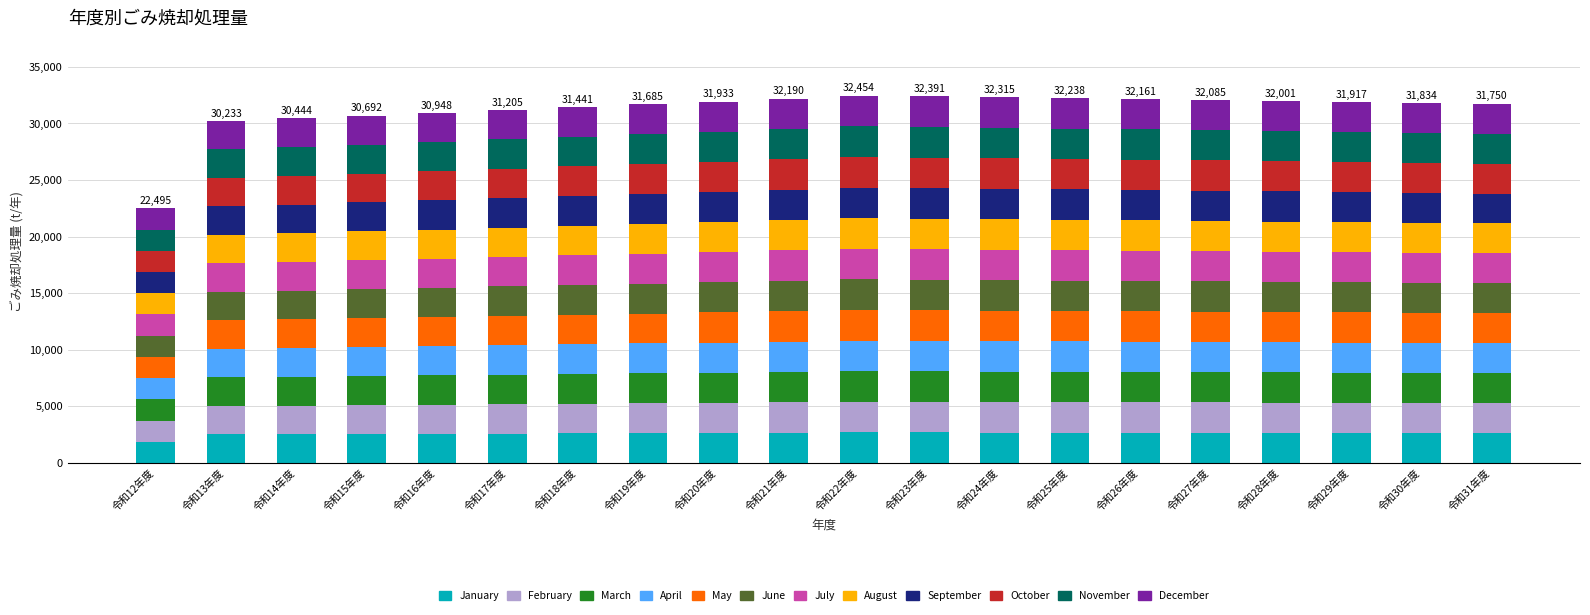

The value of January at 令和24年度 is 4720.5. True or false?

False